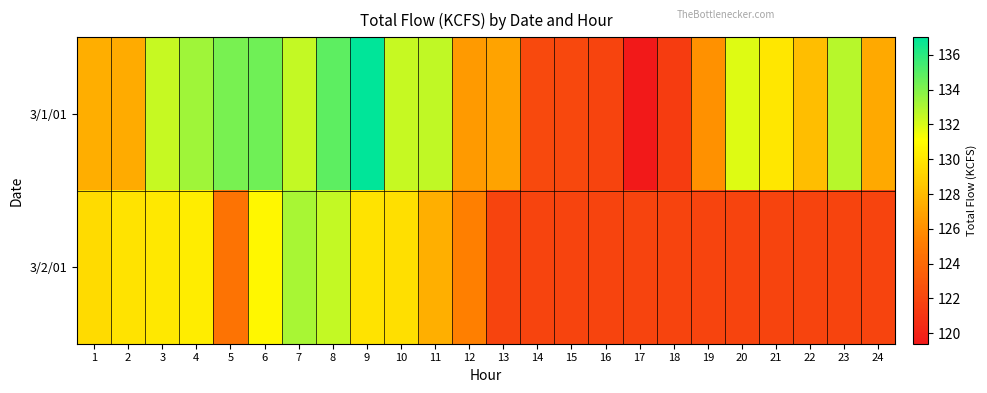

Reading left to right, extract all data points from this chart.

3/1/01: 1=127.4	2=127.3	3=132.4	4=133.3	5=134.2	6=134.4	7=132.5	8=134.8	9=137.0	10=132.4	11=132.6	12=126.5	13=126.9	14=122.2	15=122.1	16=121.9	17=119.4	18=121.4	19=126.1	20=131.9	21=130.0	22=128.2	23=132.8	24=127.2
3/2/01: 1=129.5	2=129.9	3=130.1	4=130.3	5=124.6	6=130.8	7=133.1	8=132.5	9=129.9	10=129.7	11=127.5	12=125.3	13=121.9	14=121.9	15=121.9	16=121.9	17=121.9	18=121.9	19=121.9	20=121.9	21=121.9	22=121.9	23=121.9	24=121.9